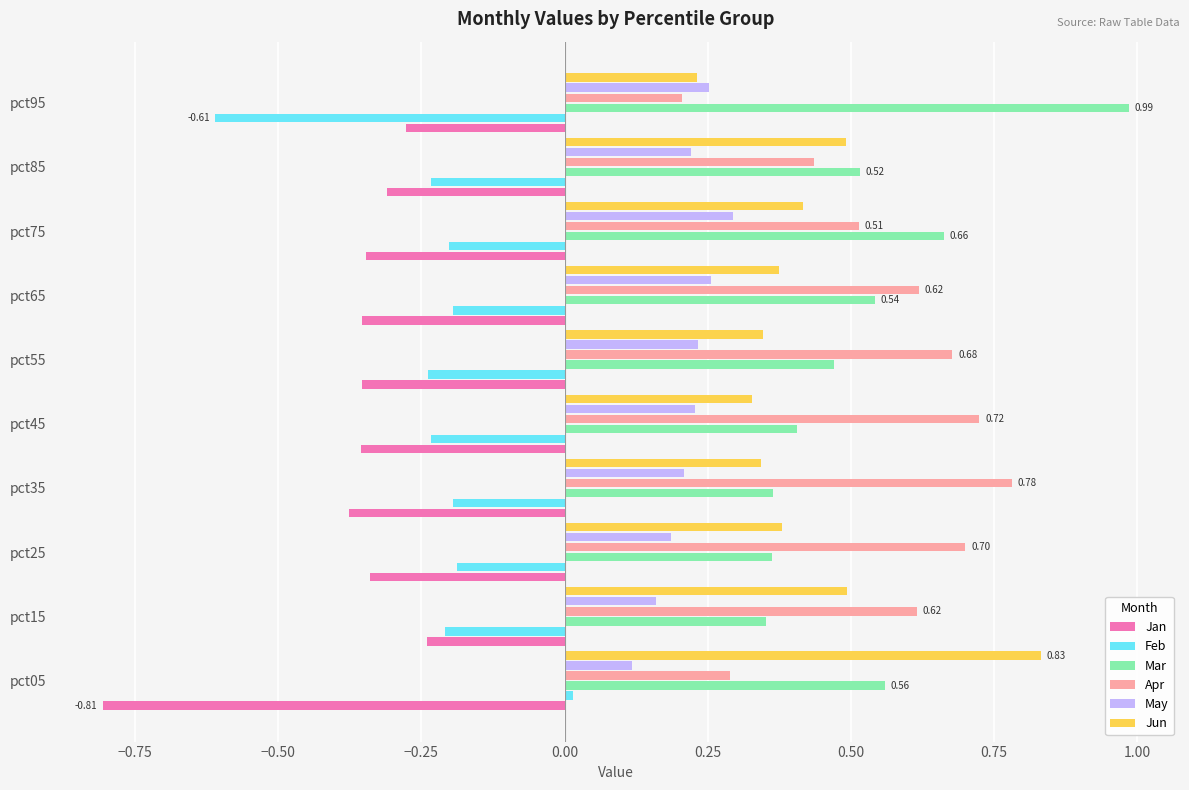

At how many categories does at least one series exceed 0?

10